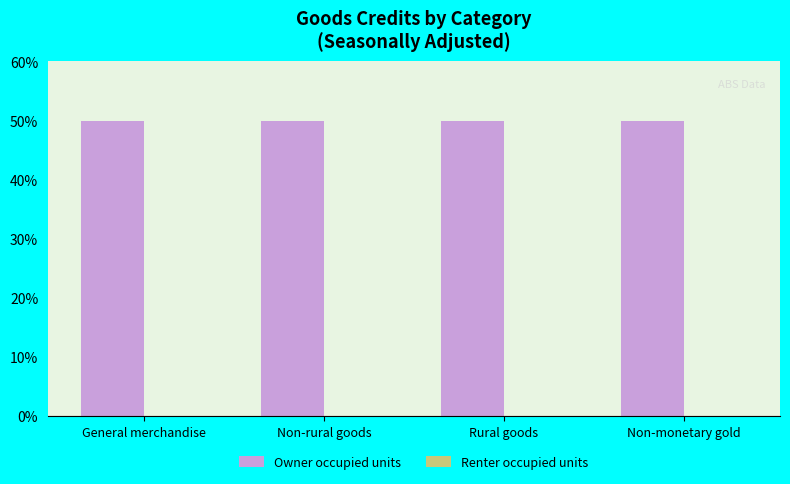

What is the average value of the Owner occupied units series?

50.0